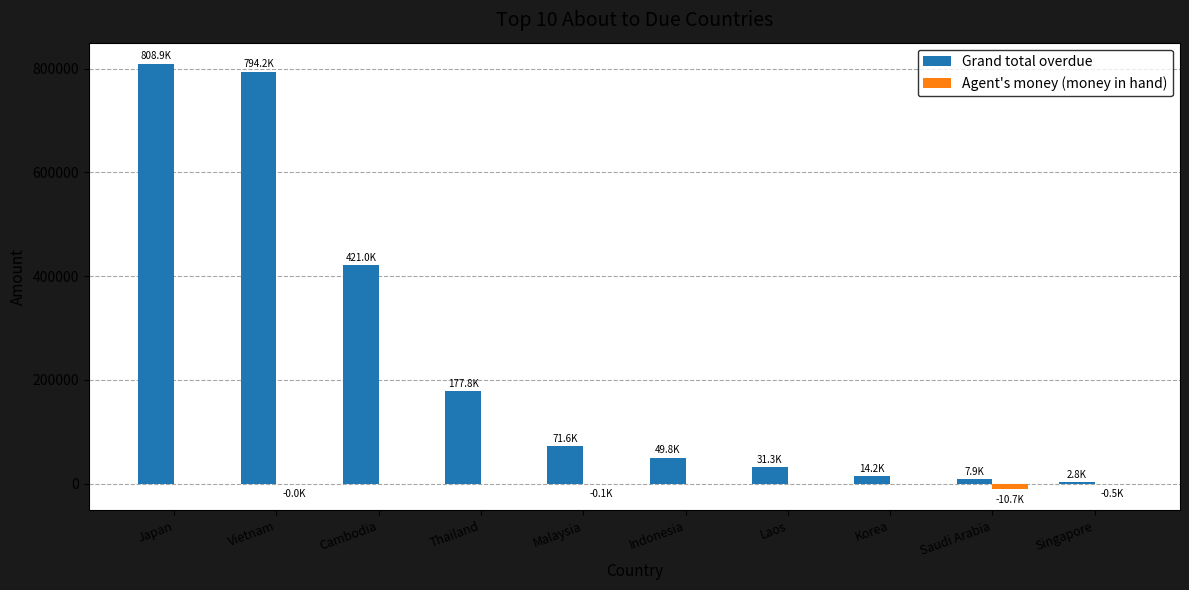

How many data points in Grand total overdue are above 71640?

5